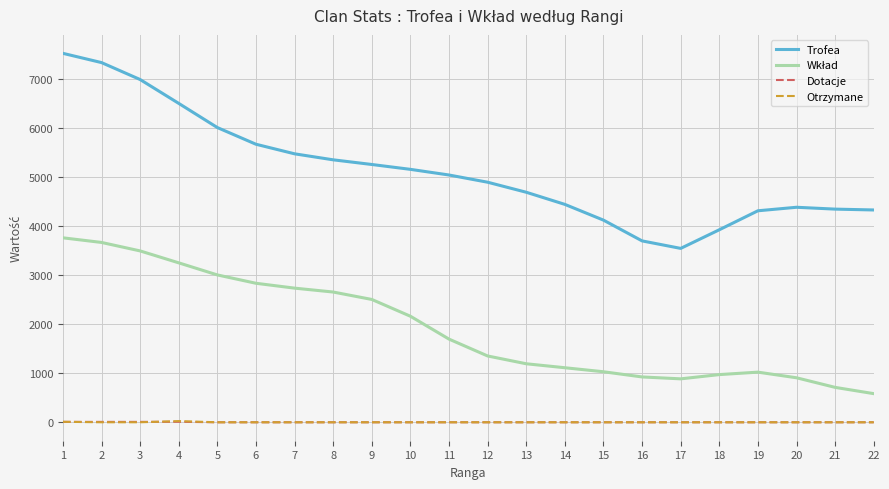

What is the spread (max minus min) of values at 6?

5669.7